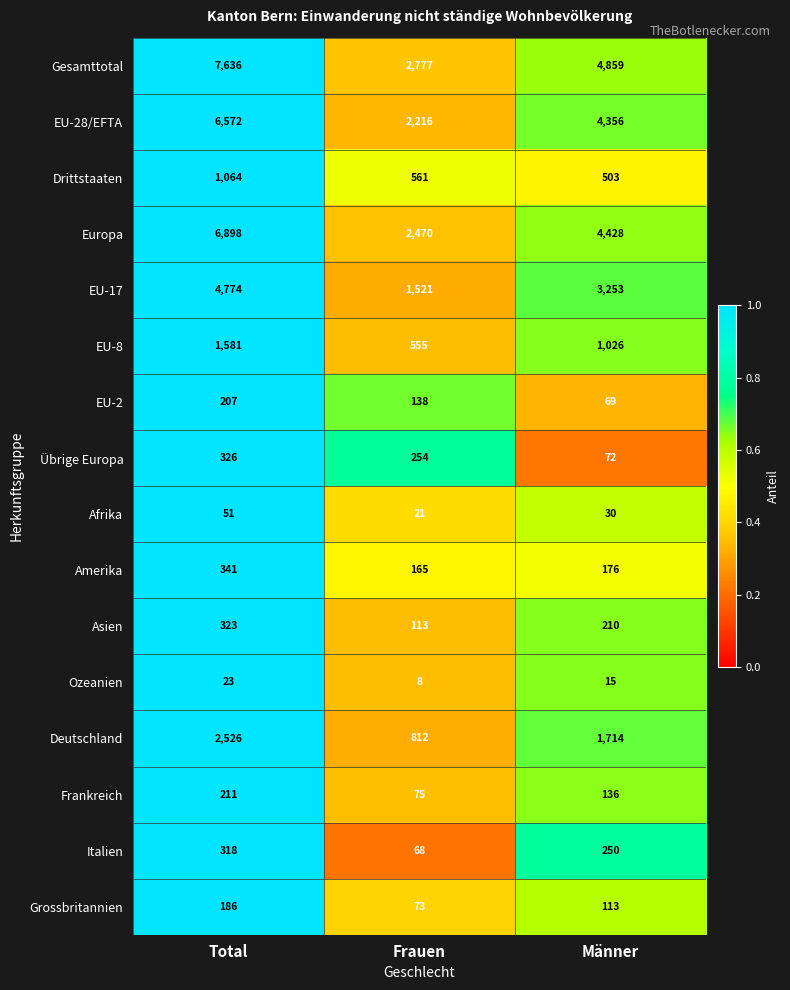

The value of Europa at Total is 4302. True or false?

False